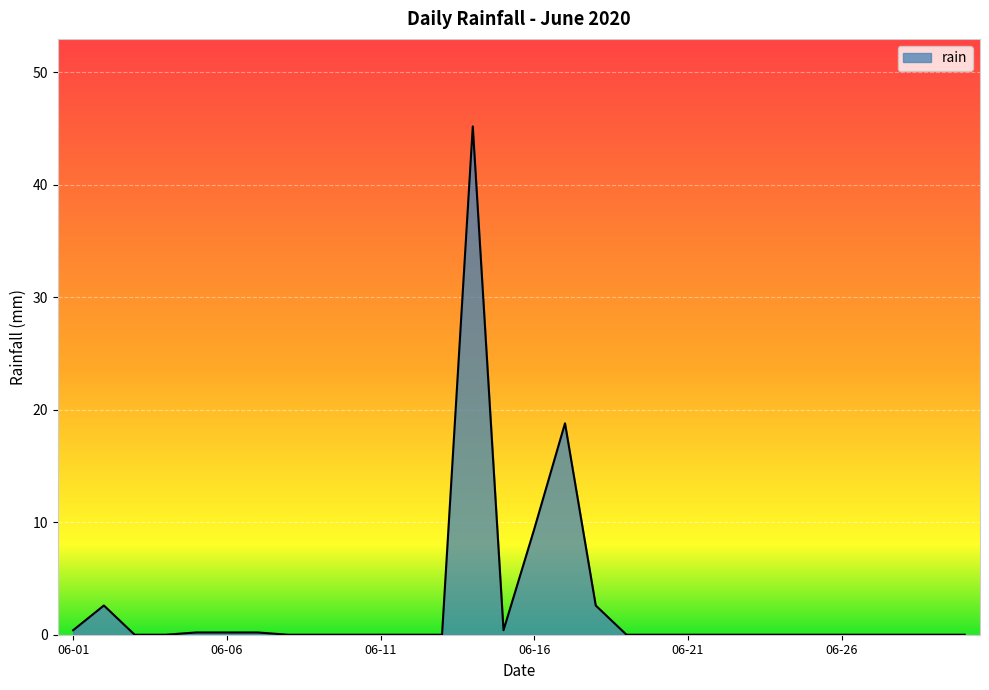

What is the greatest value displayed?

45.2